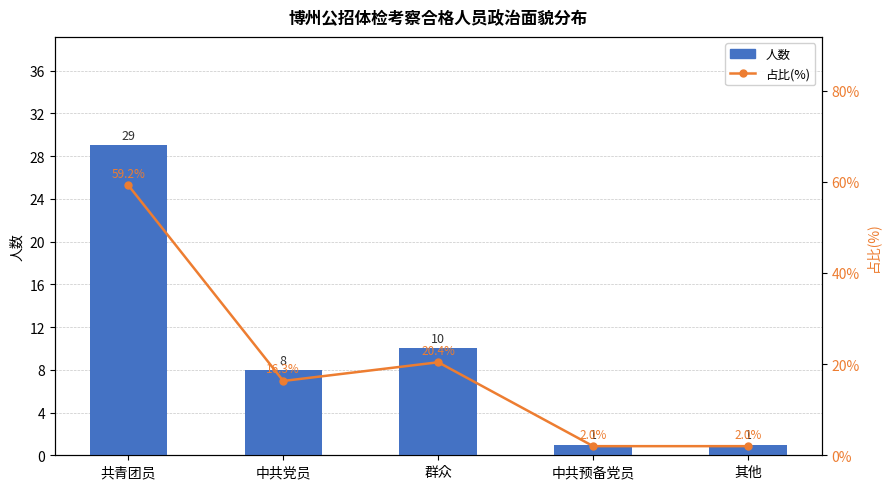

List the labels in order of 占比(%) value, largest first.

共青团员, 群众, 中共党员, 中共预备党员, 其他